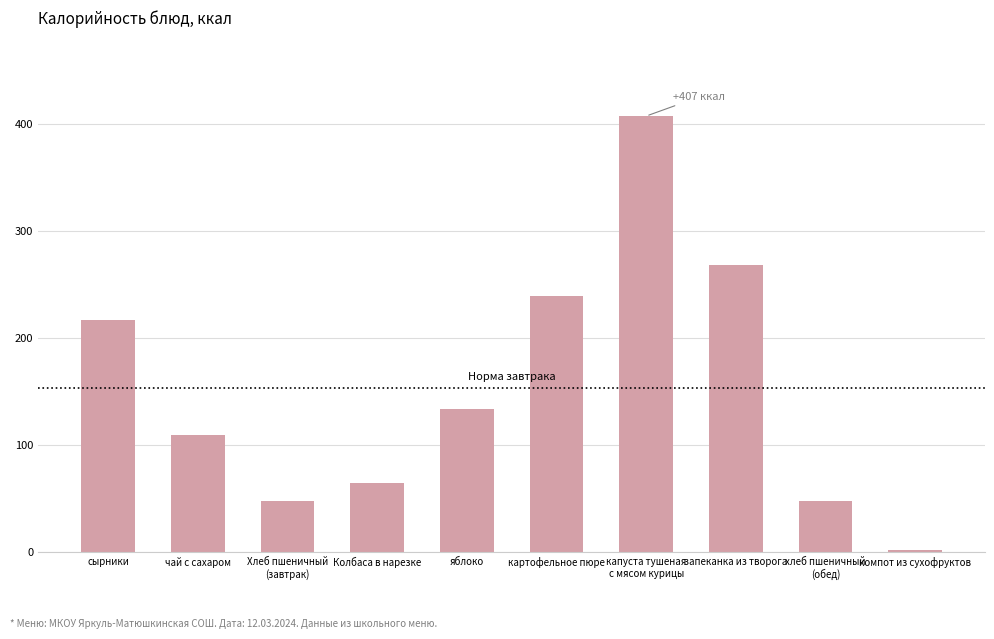

What is the difference between the maximum and minimum values?

405.0